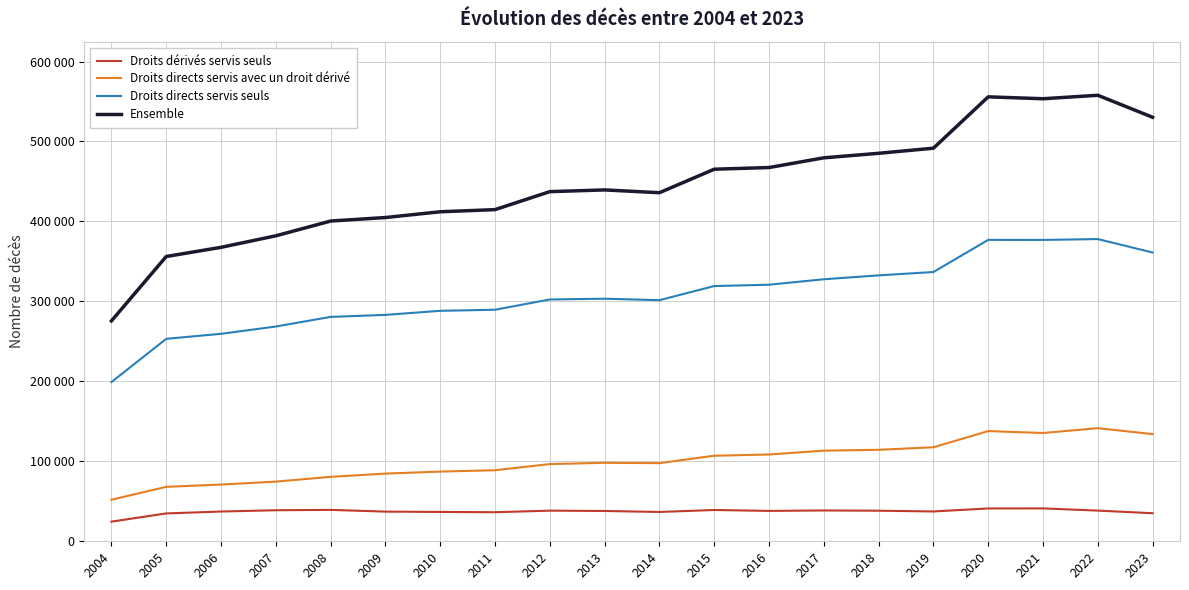

Is it true that Droits dérivés servis seuls equals 37106 at 2009?

True